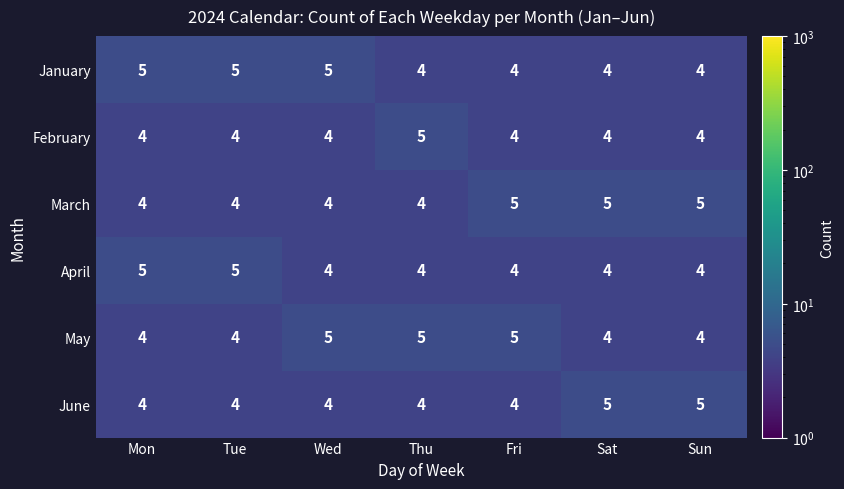

The April series shows 5 at Tue. True or false?

True